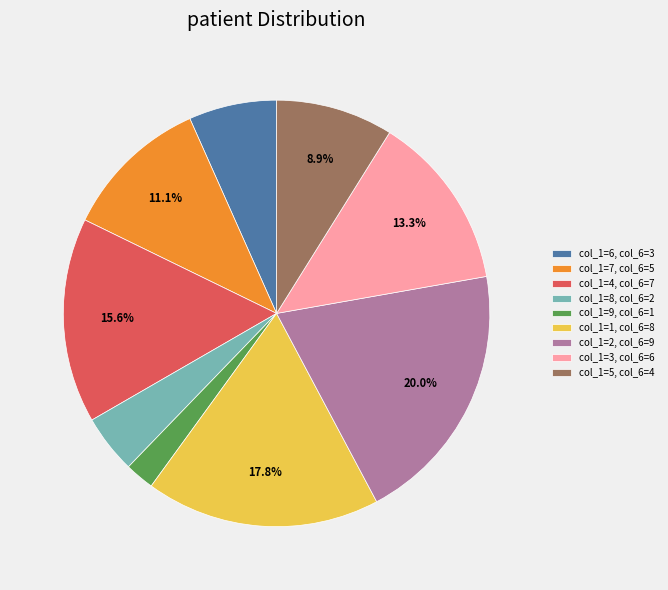

Which slice is the smallest?

col_1=9, col_6=1